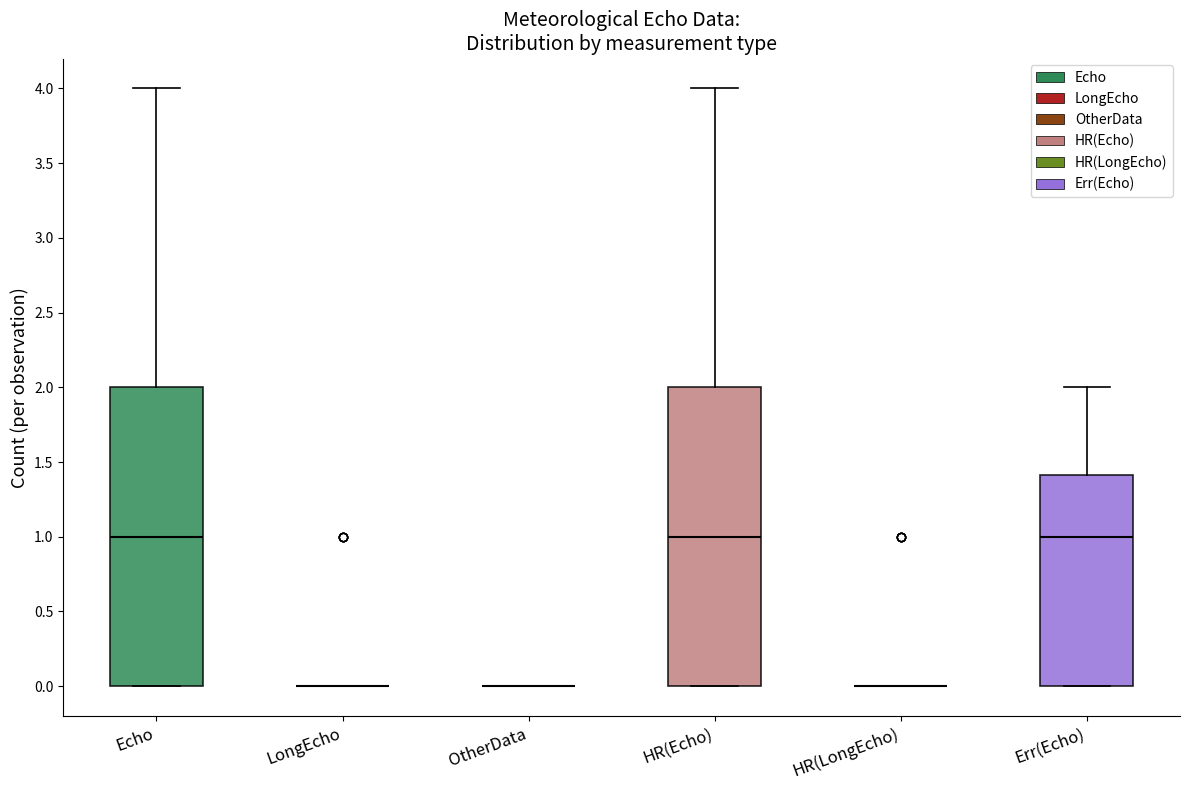

Reading left to right, read every box against the y-axis: the position of its median line, the range the box covers, and the ends of its whiskers. The values are not printed on the chart, so give them approximately, as read against the axis.

Echo: median 1.0, box 0.0 to 2.0, whiskers 0.0 to 4.0
LongEcho: box collapsed to a line at 0.0, whiskers 0.0 to 0.0
OtherData: box collapsed to a line at 0.0, whiskers 0.0 to 0.0
HR(Echo): median 1.0, box 0.0 to 2.0, whiskers 0.0 to 4.0
HR(LongEcho): box collapsed to a line at 0.0, whiskers 0.0 to 0.0
Err(Echo): median 1.0, box 0.0 to 1.4, whiskers 0.0 to 2.0